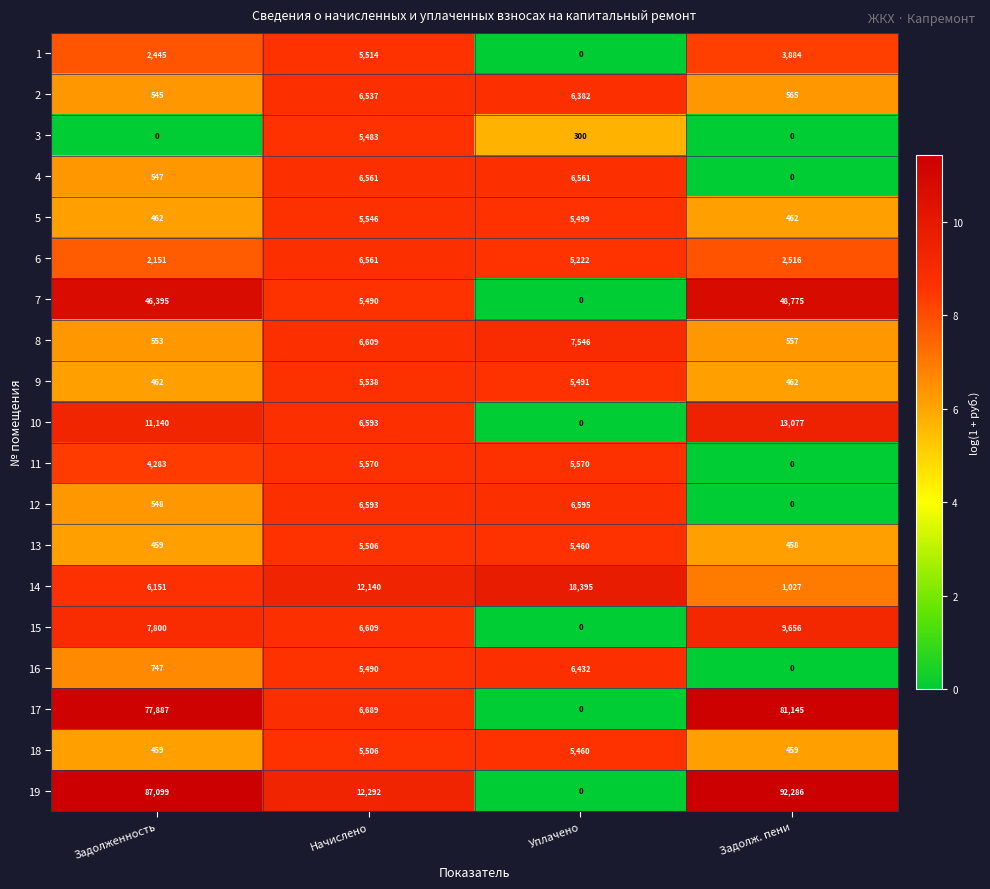

List the labels in order of 17 value, smallest first.

Уплачено, Начислено, Задолженность, Задолж. пени